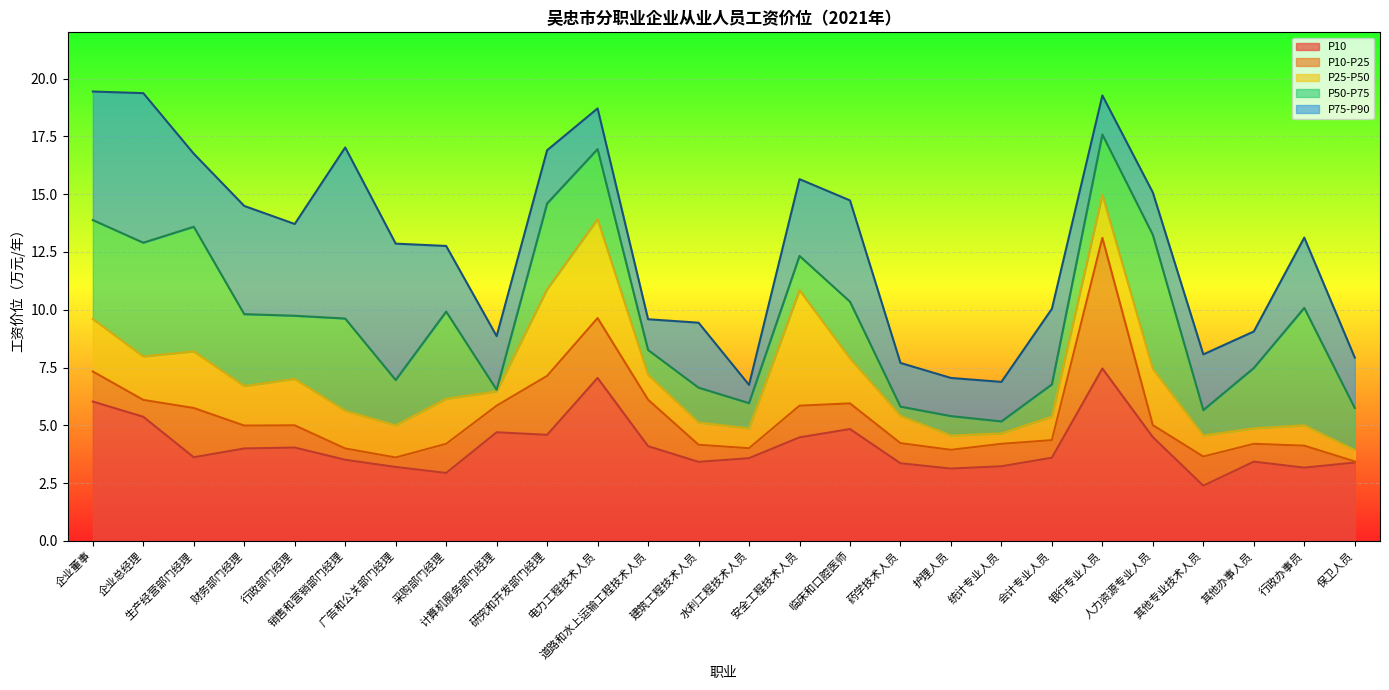

How many lines are shown in the chart?

5